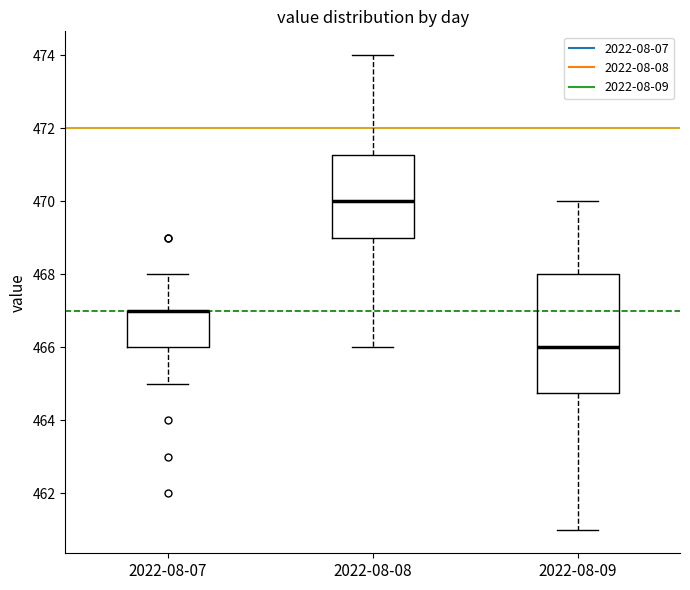

Where is the lower edge of the box for 2022-08-07 on the y-axis? The values are not printed on the chart, so give them approximately, as read against the axis.

466.0